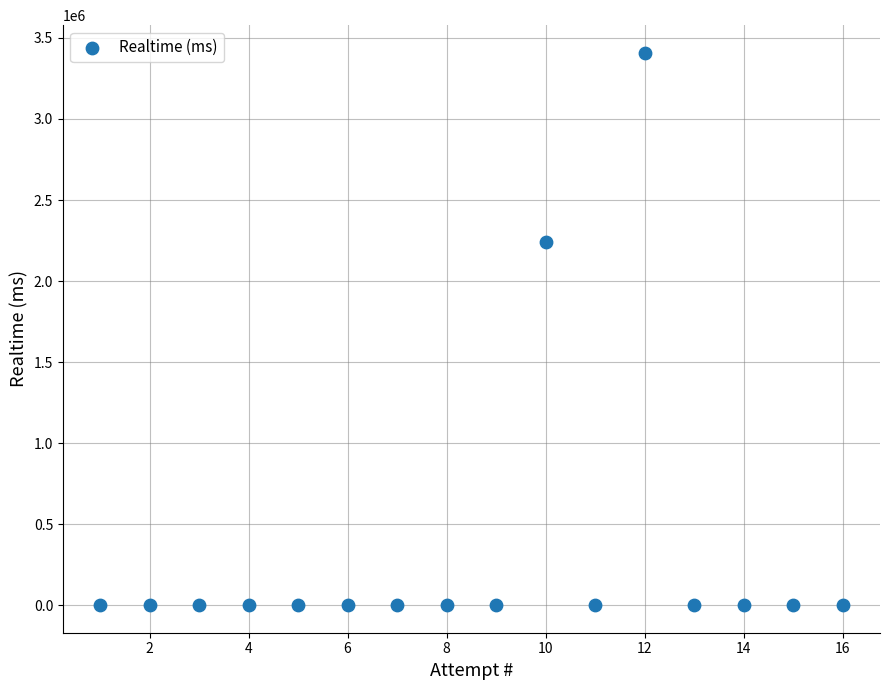

What Y value in the scatter plot is closest to 1704290?

2239107